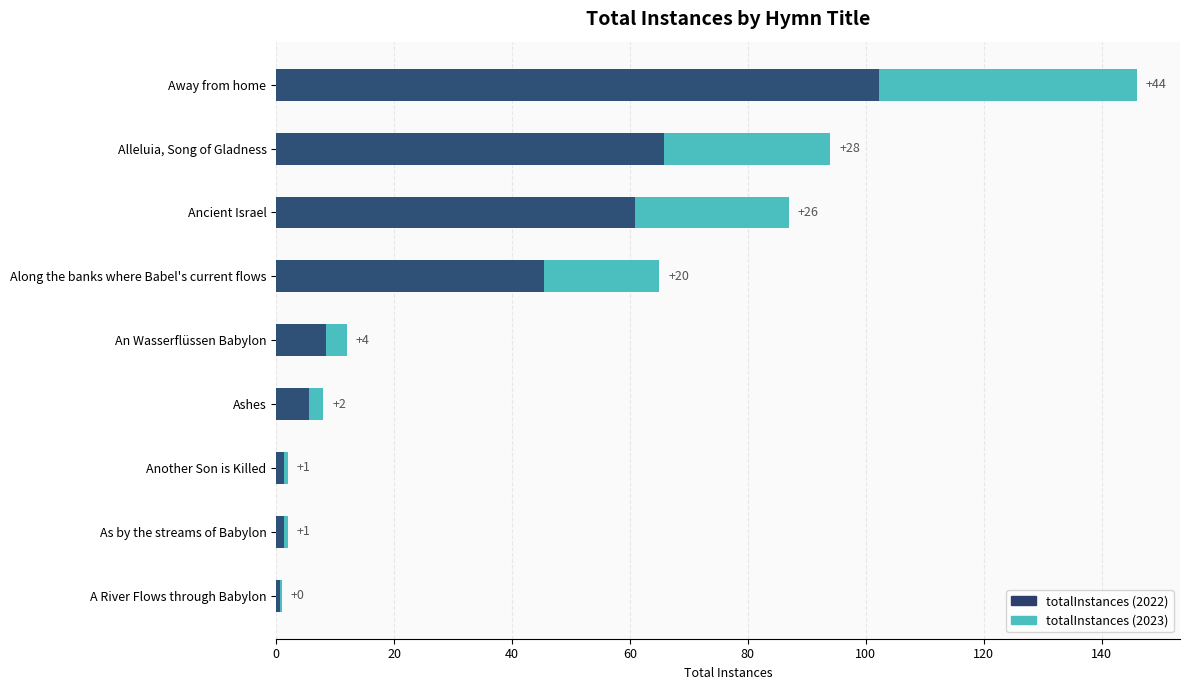

The value of totalInstances (2022) at 20 is 107.8. True or false?

False